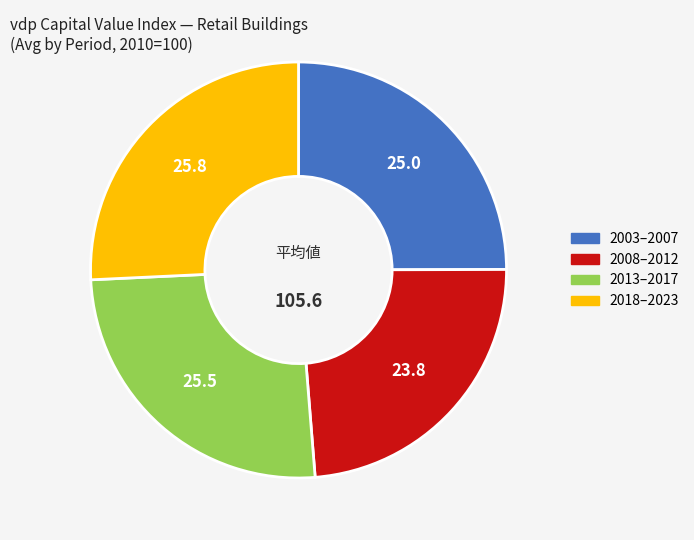

Is there any slice that represents more than half of the pie?

No